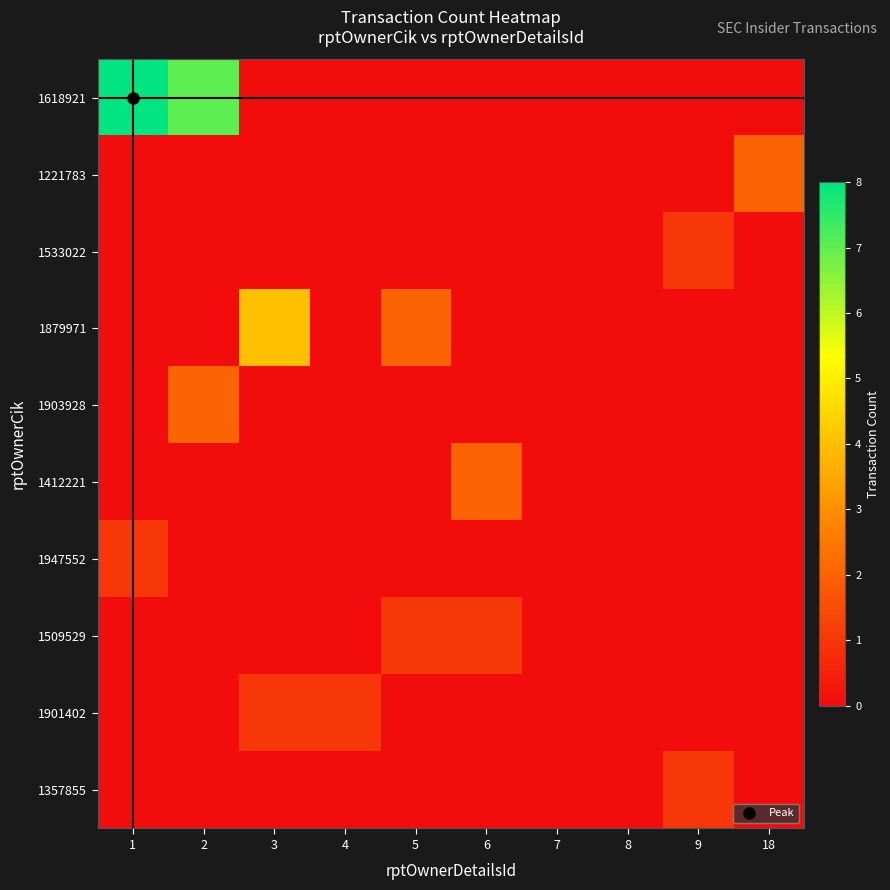

How many distinct data groups are displayed?

10